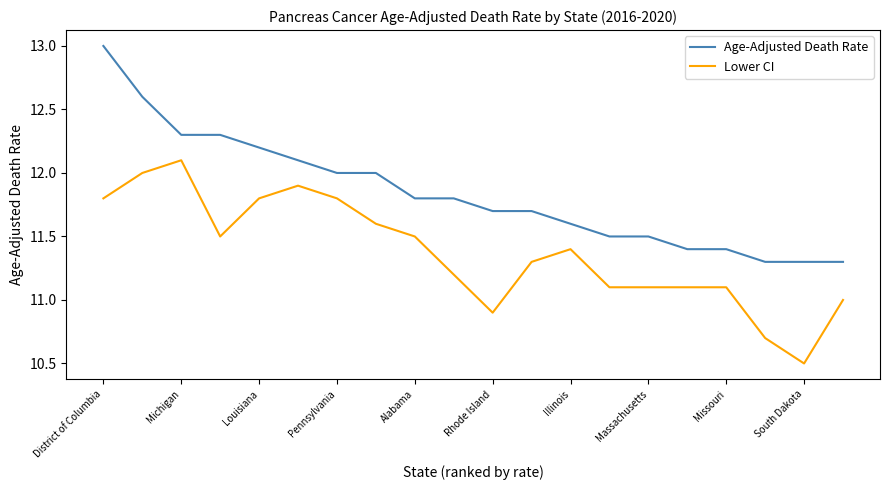

What is the difference between the maximum and minimum values in the Lower CI series?

1.6